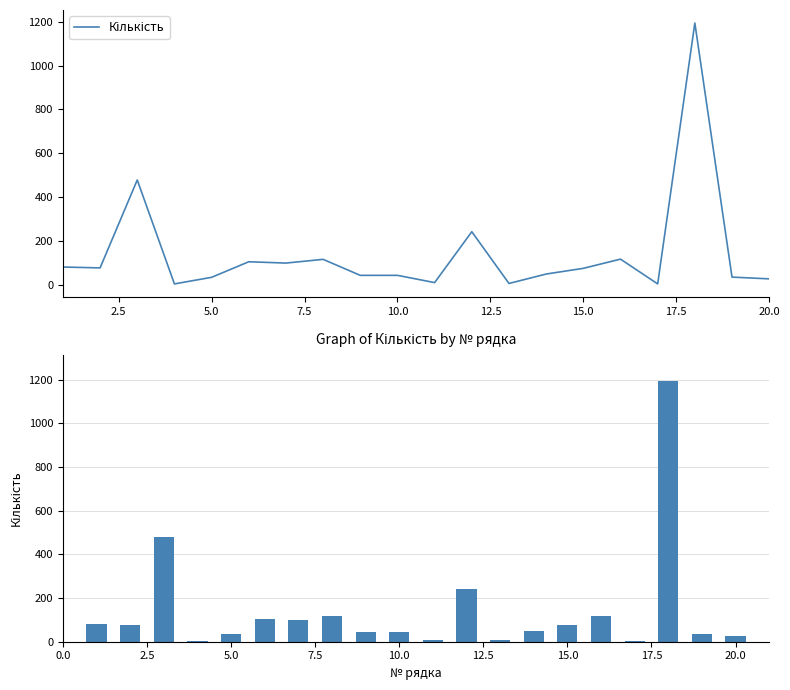

Reading right to left, transcribe all the data shown in this chart.

27	35	1194	4	117	75	49	6	242	10	43	43	116	99	105	34	4	478	77	81